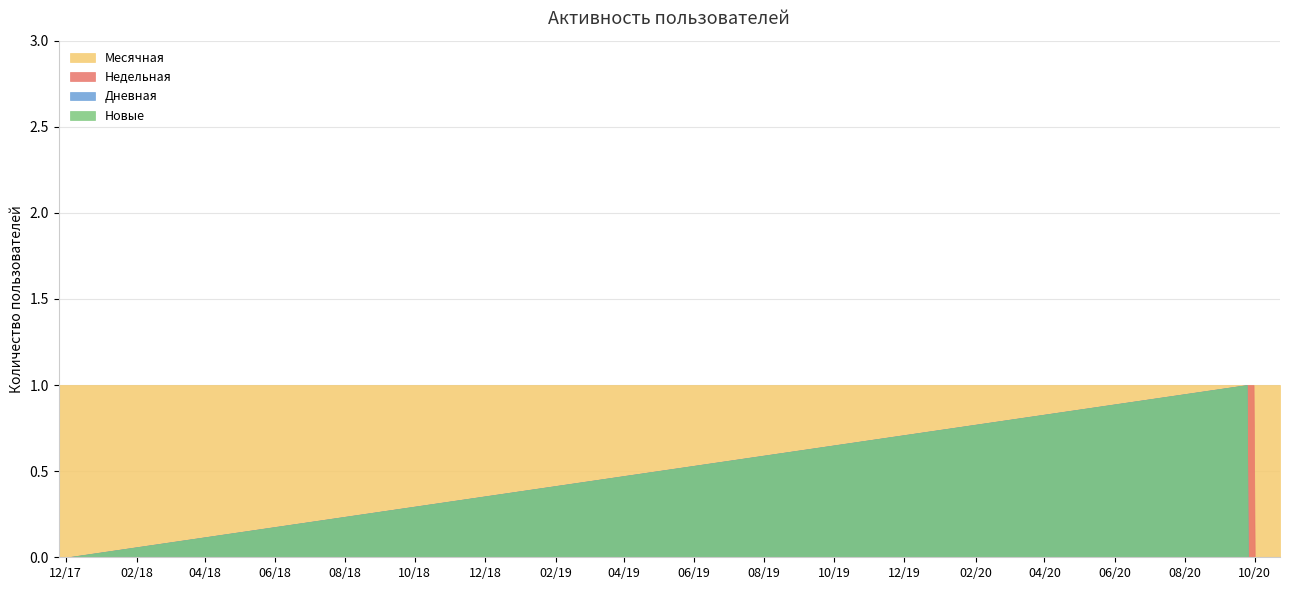

True or false: Дневная has more than 2 interior local peaks.

False